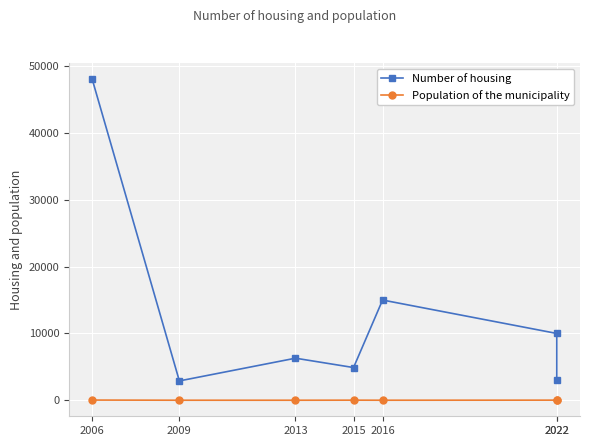

What are all the series names shown in the legend?

Number of housing, Population of the municipality